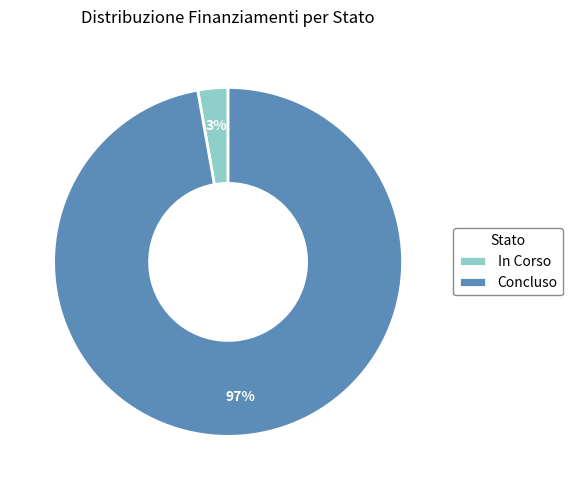

Rank the categories by value from lowest to highest.

In Corso, Concluso